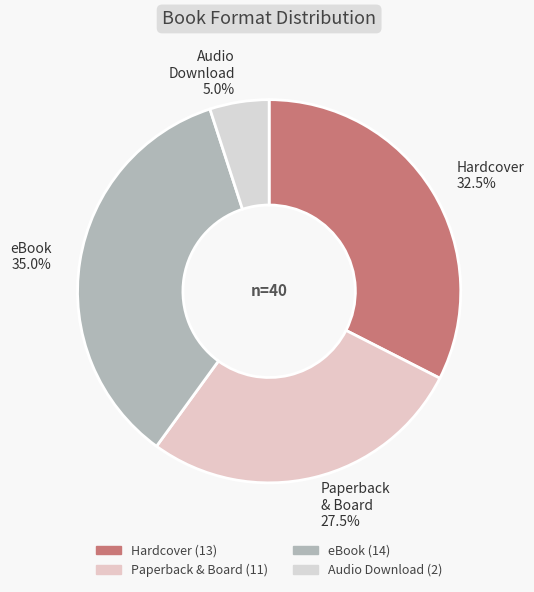

How many slices are in this pie chart?

4